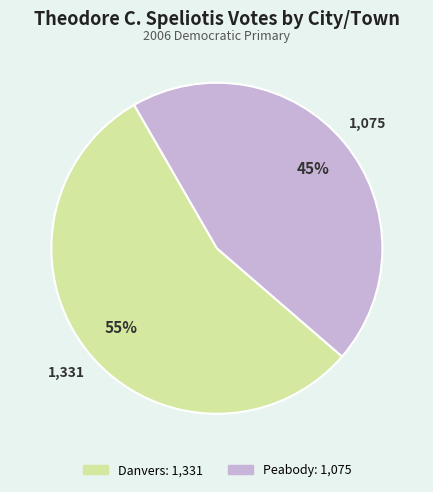

Do Peabody and Danvers together represent more than half of the pie?

Yes